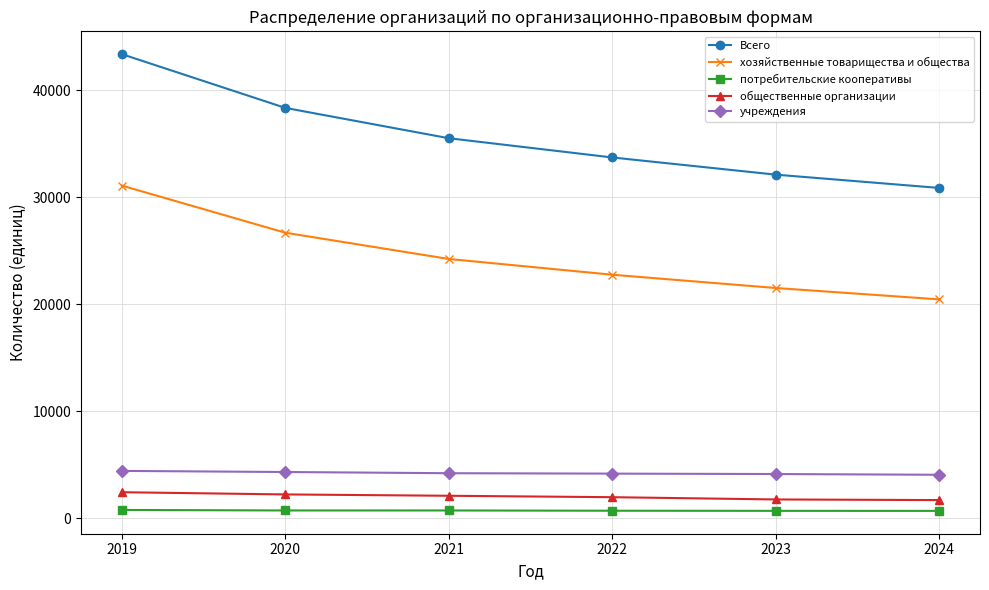

What is the difference between the highest and lowest values at 2022?

33002